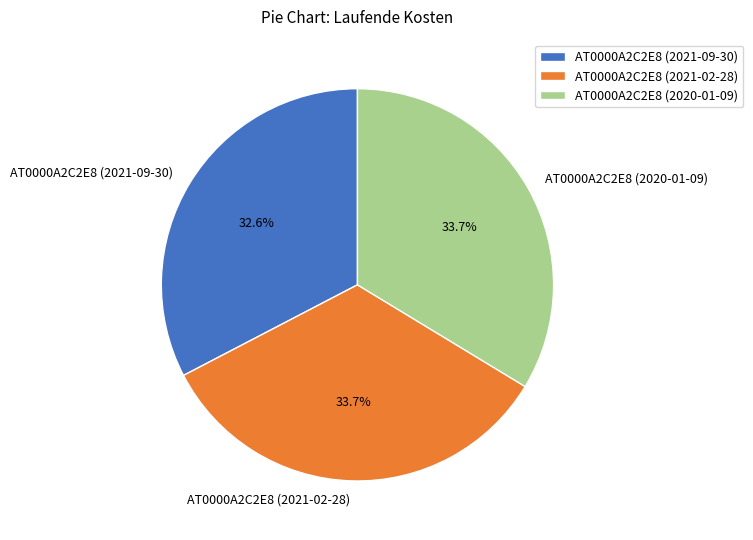

Combined, do AT0000A2C2E8 (2021-09-30) and AT0000A2C2E8 (2021-02-28) account for over 50%?

Yes